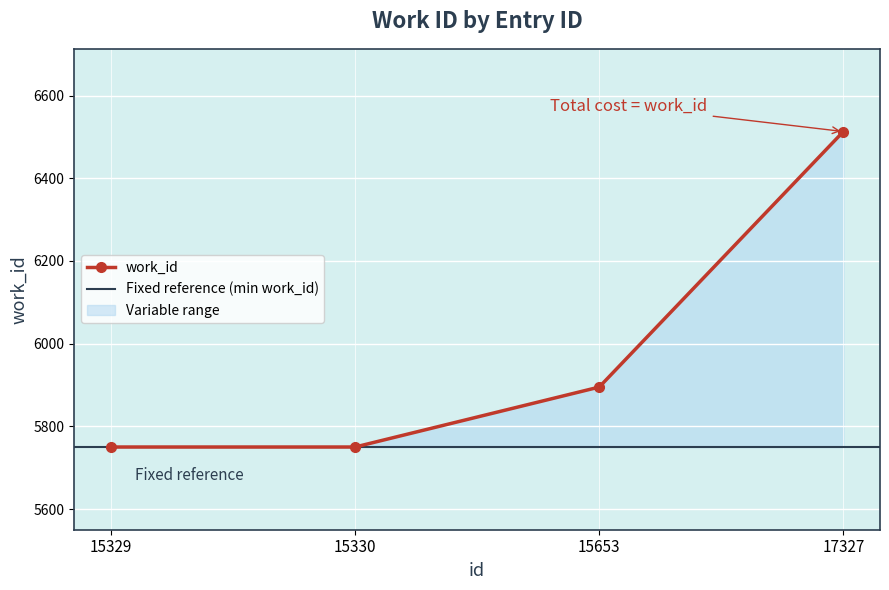

Reading left to right, transcribe all the data shown in this chart.

15329=5750	15330=5750	15653=5895	17327=6513